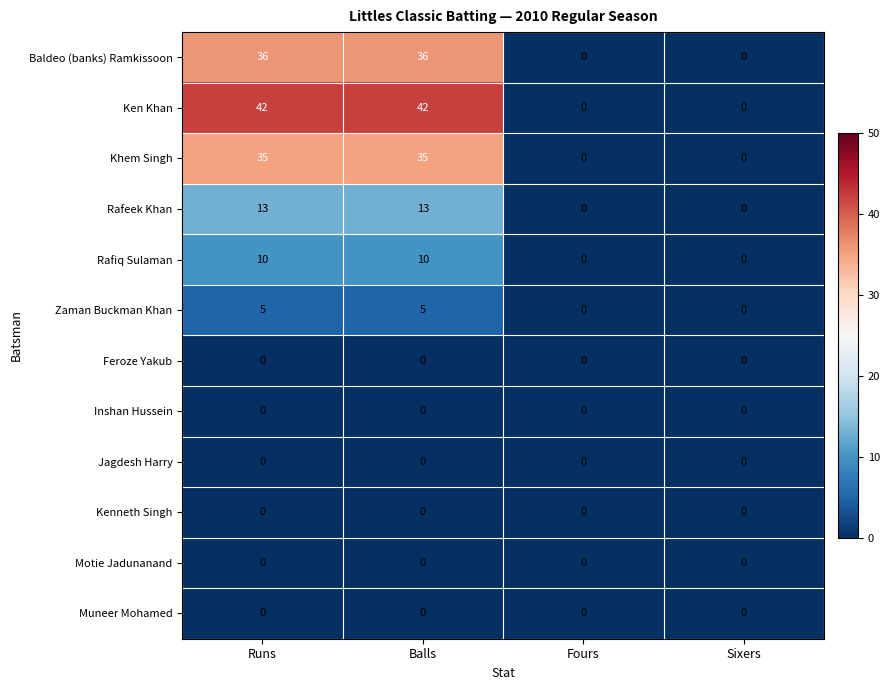

Is it true that Feroze Yakub equals 0 at Fours?

True